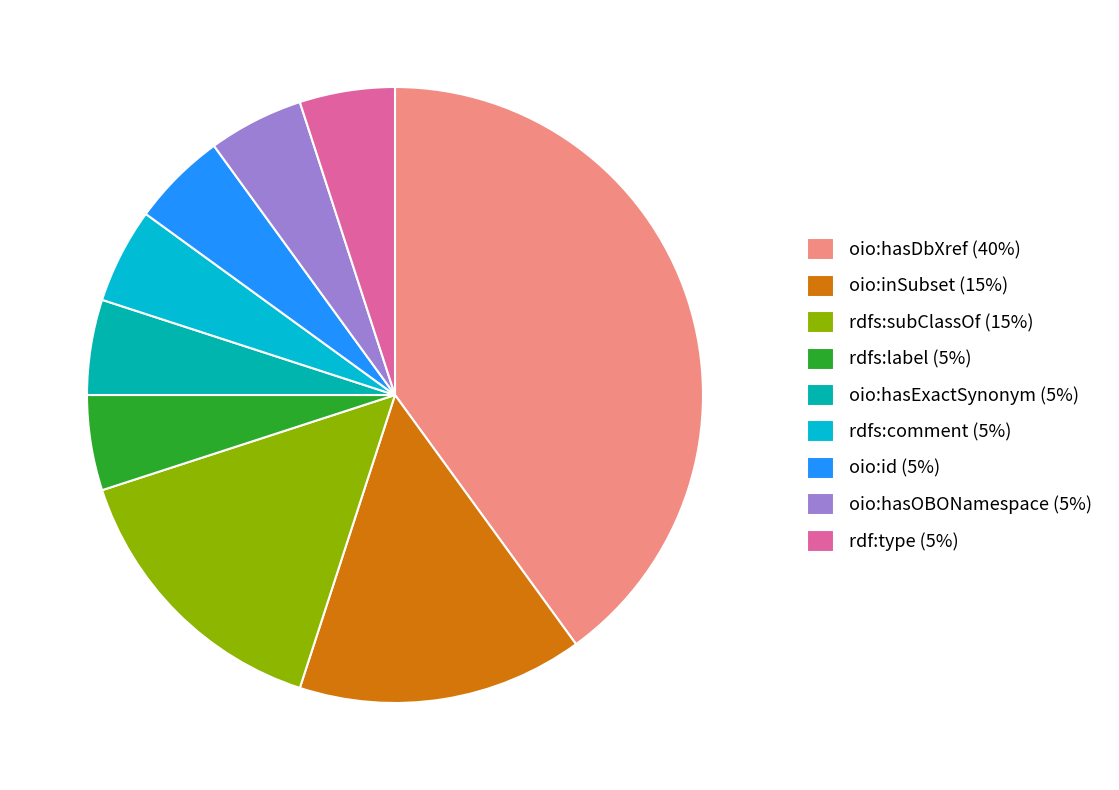

Count the number of slices in the pie.

9